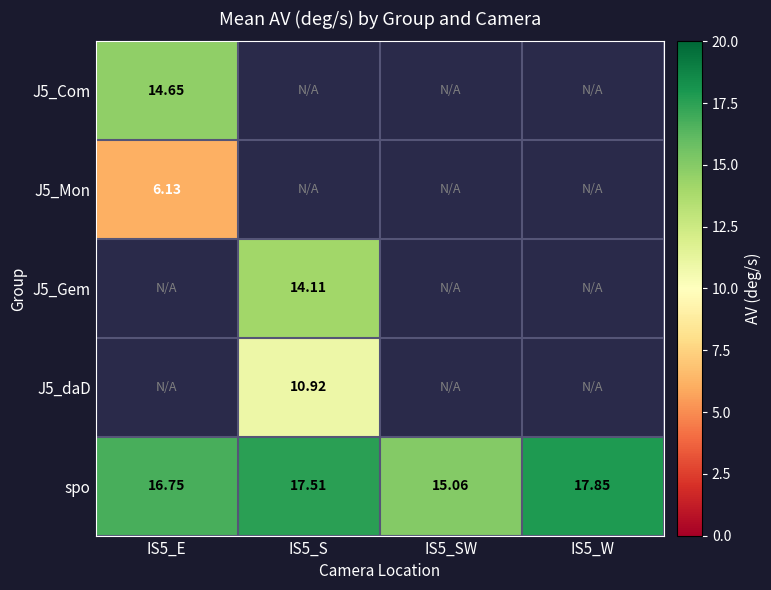

Is the value of J5_daD at IS5_S greater than the value of spo at IS5_SW?

No